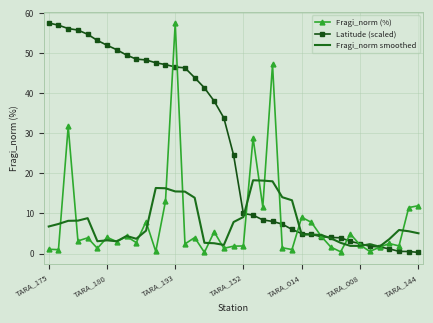

What is the lowest value of the Fragi_norm smoothed series?

1.7